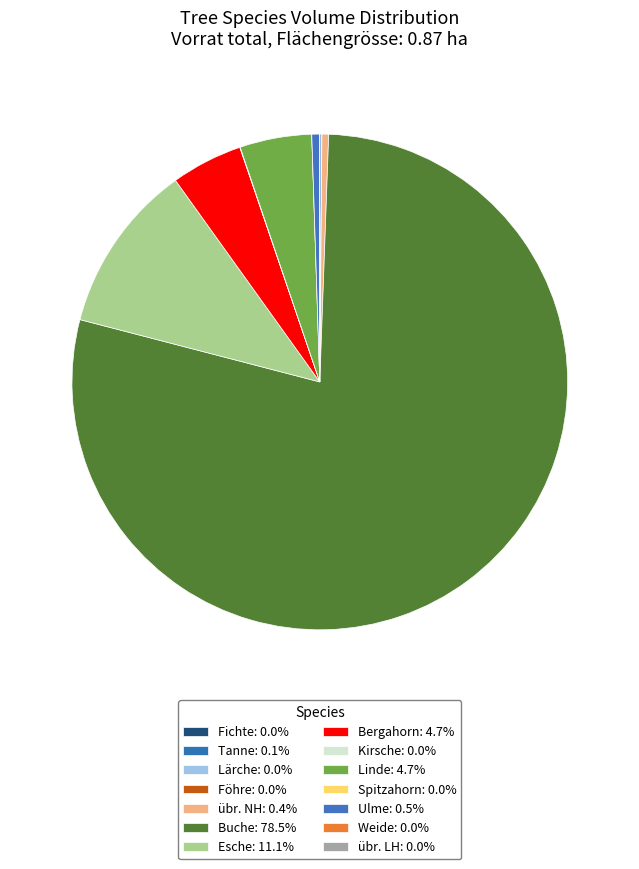

How many segments does this pie chart have?

14